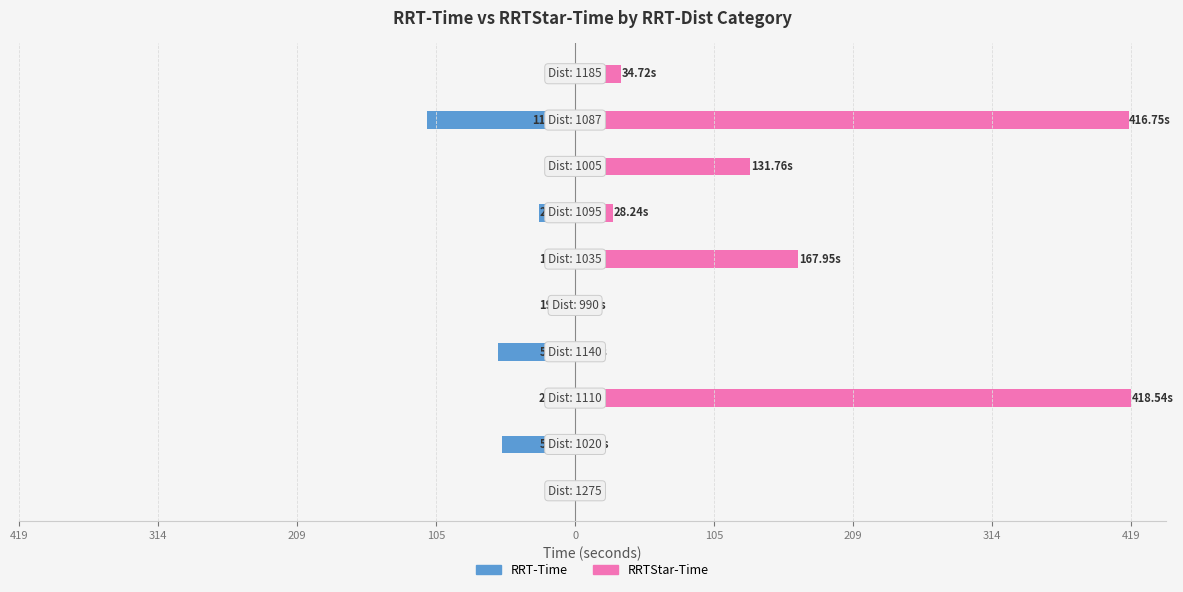

Between 314 and 105, which is larger?

314